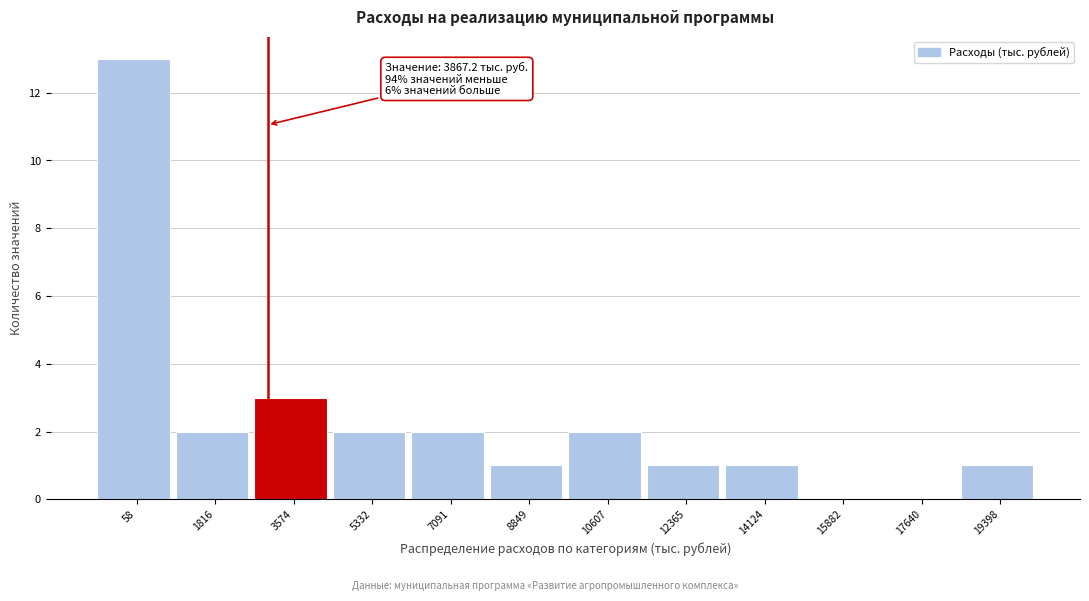

Reading left to right, transcribe all the data shown in this chart.

58=13	1816=2	3574=3	5332=2	7091=2	8849=1	10607=2	12365=1	14124=1	15882=0	17640=0	19398=1